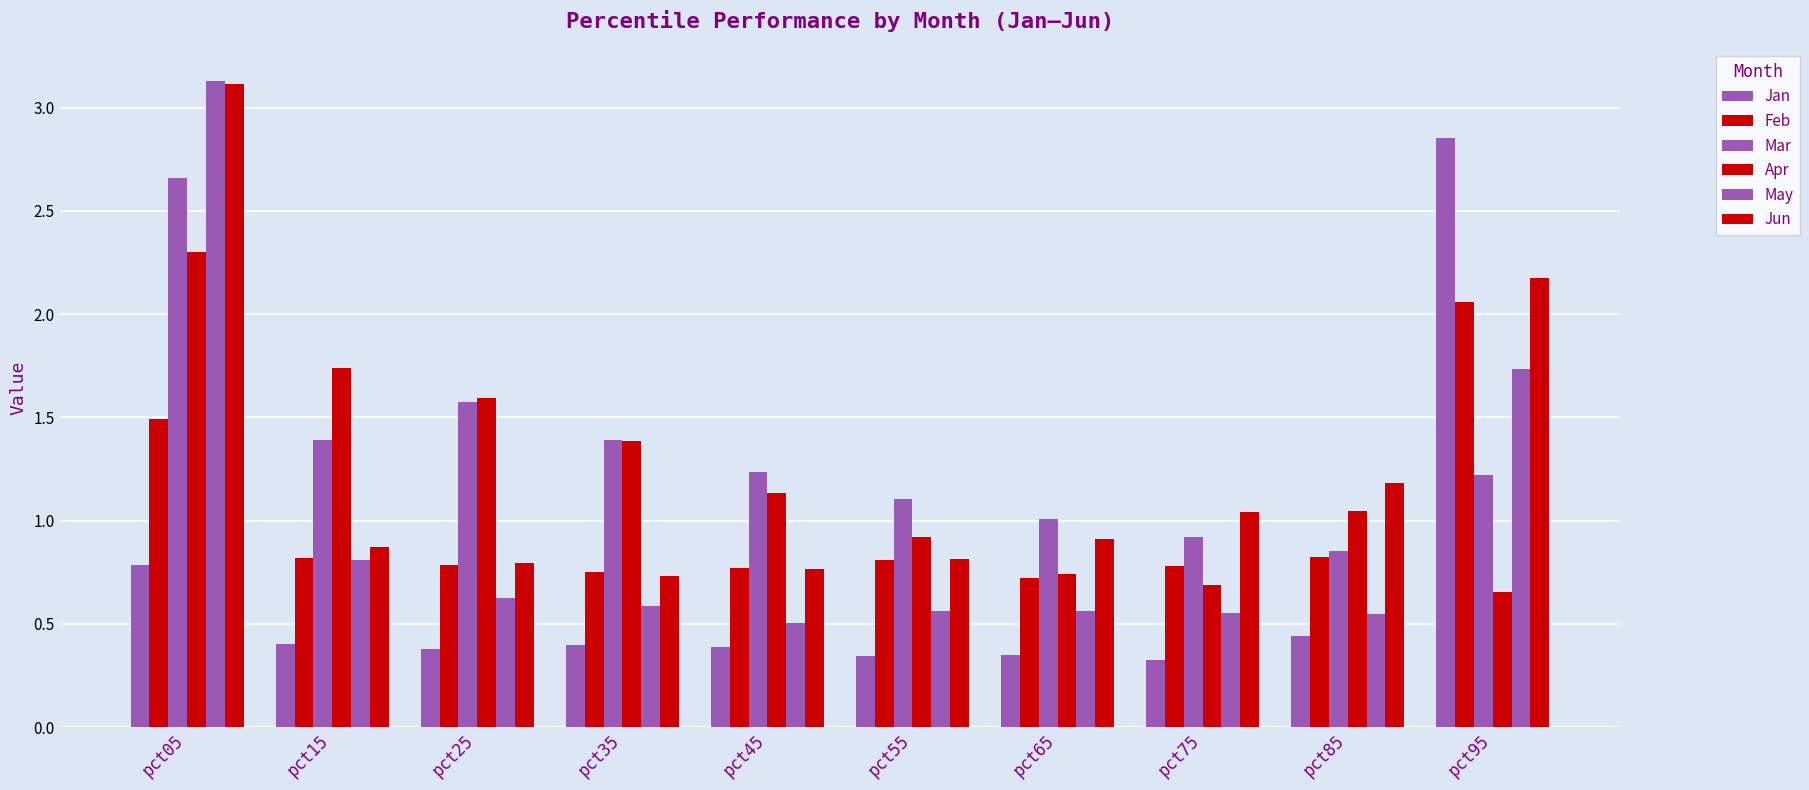

Is it true that May equals 0.8 at pct35?

False